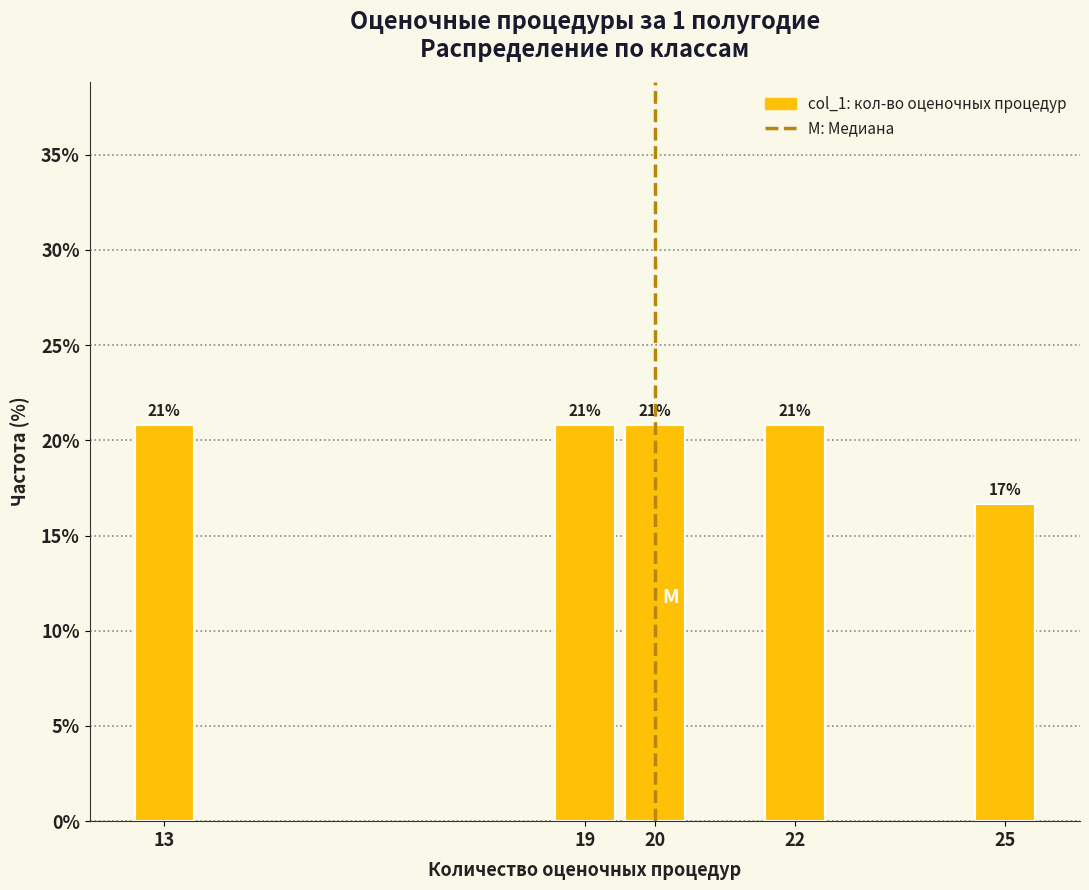

Are the bars horizontal?

No